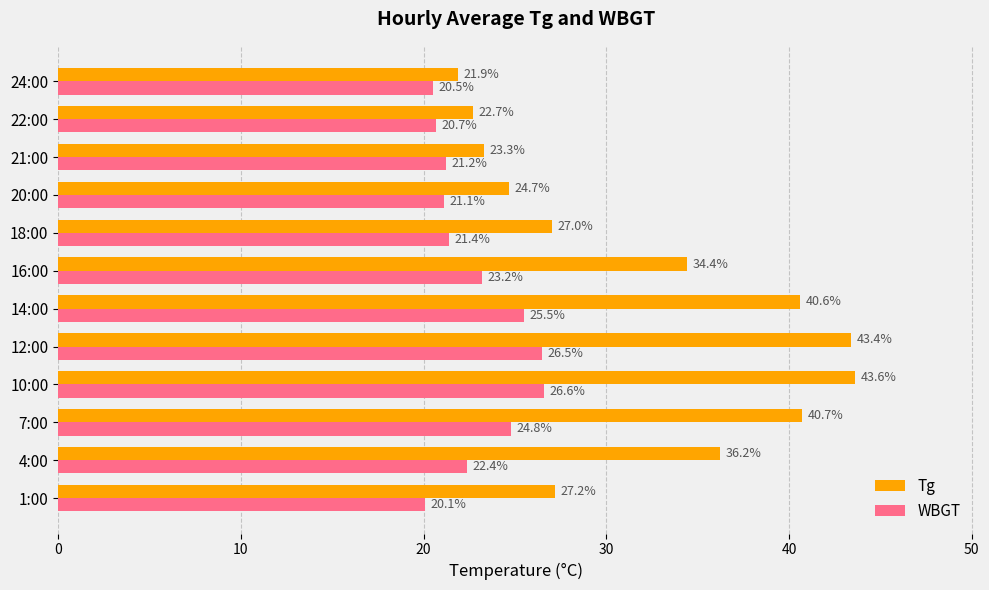

What is the smallest value displayed?

20.1